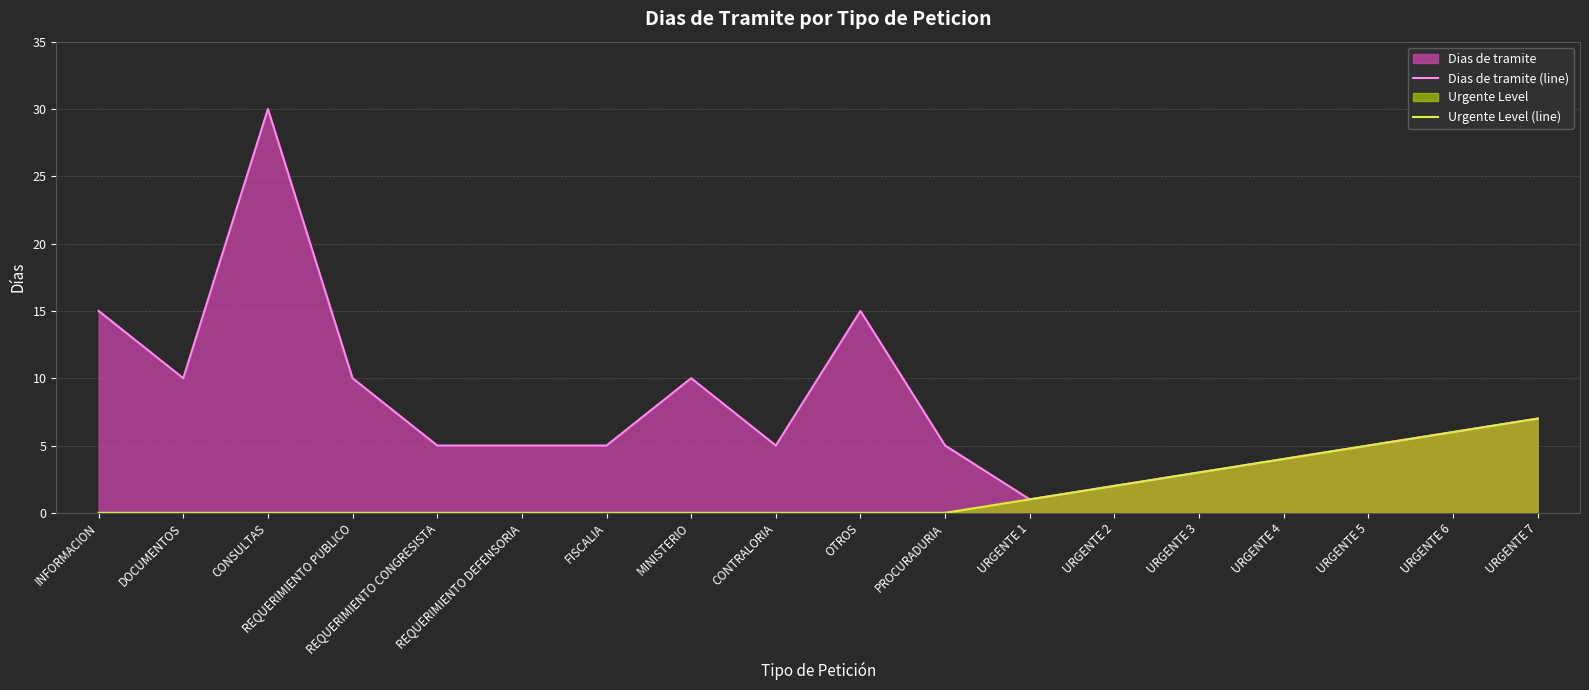

How many values in Urgente Level (line) are above zero?

7